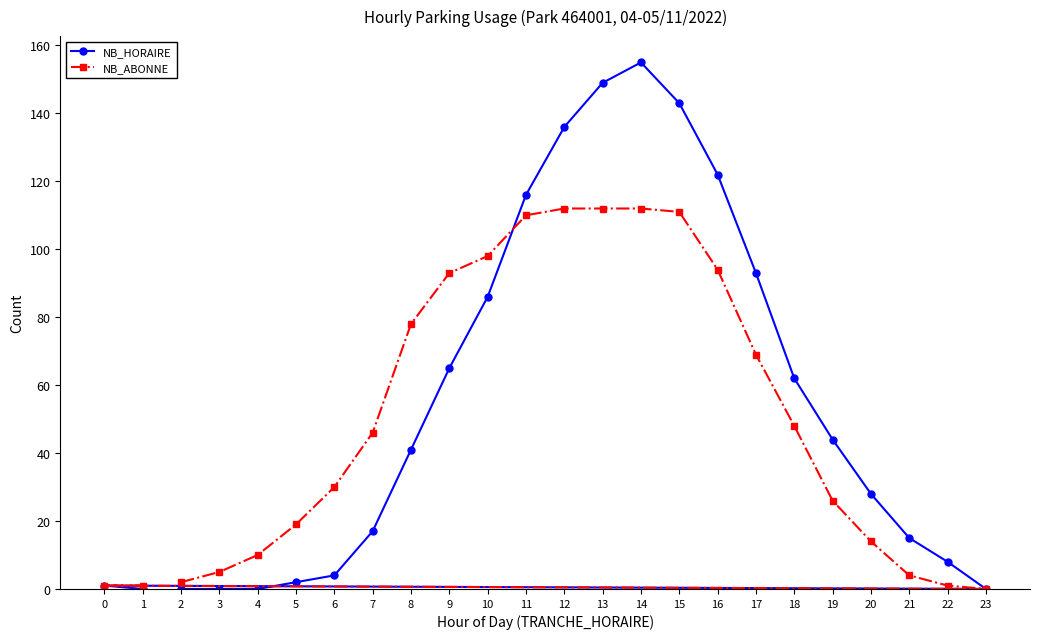

List the labels in order of NB_HORAIRE value, smallest first.

2, 3, 4, 23, 1, 0, 5, 6, 22, 21, 7, 20, 8, 19, 18, 9, 10, 17, 11, 16, 12, 15, 13, 14